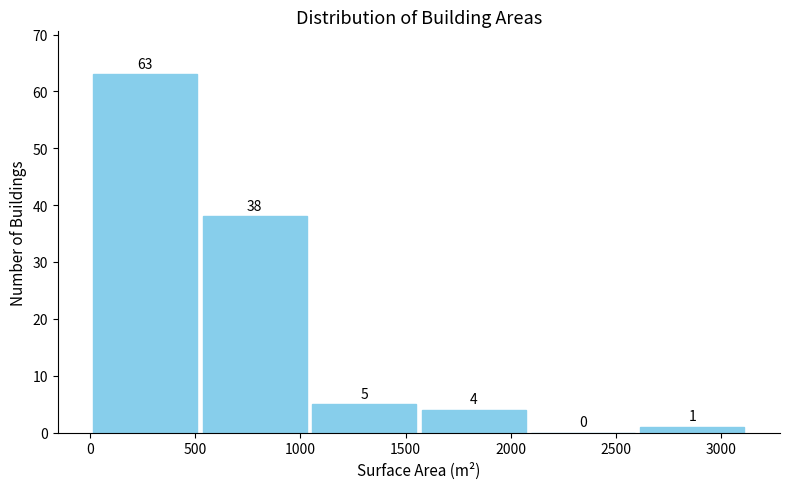

Over which range of the x-axis is the bar tallest?

0 to 500